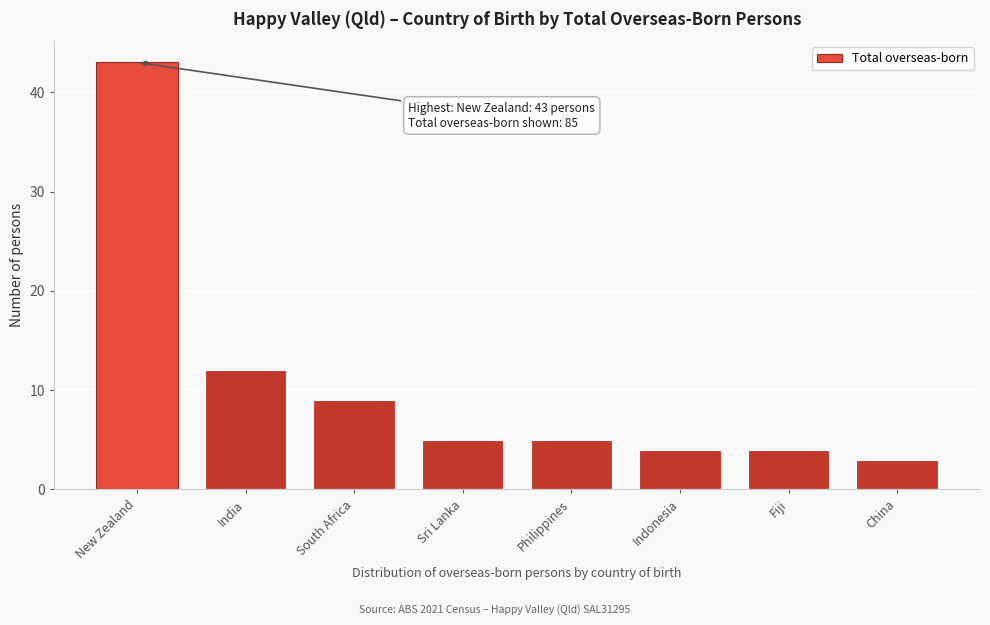

Reading left to right, extract all data points from this chart.

New Zealand=43	India=12	South Africa=9	Sri Lanka=5	Philippines=5	Indonesia=4	Fiji=4	China=3